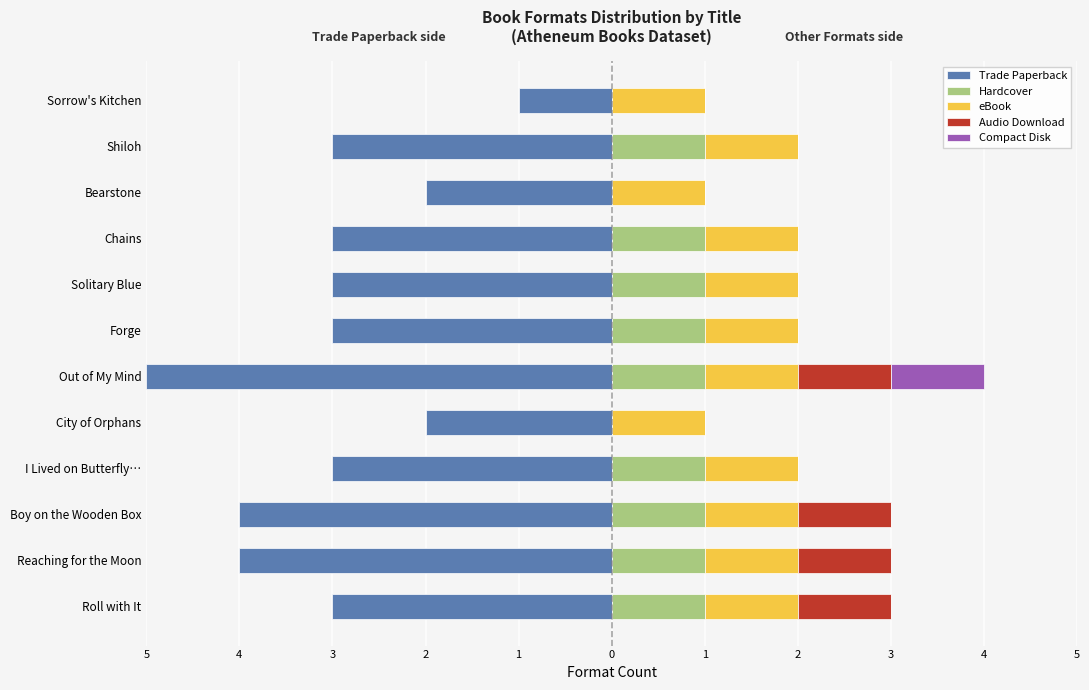

What is the sum of all Audio Download values?

4.0